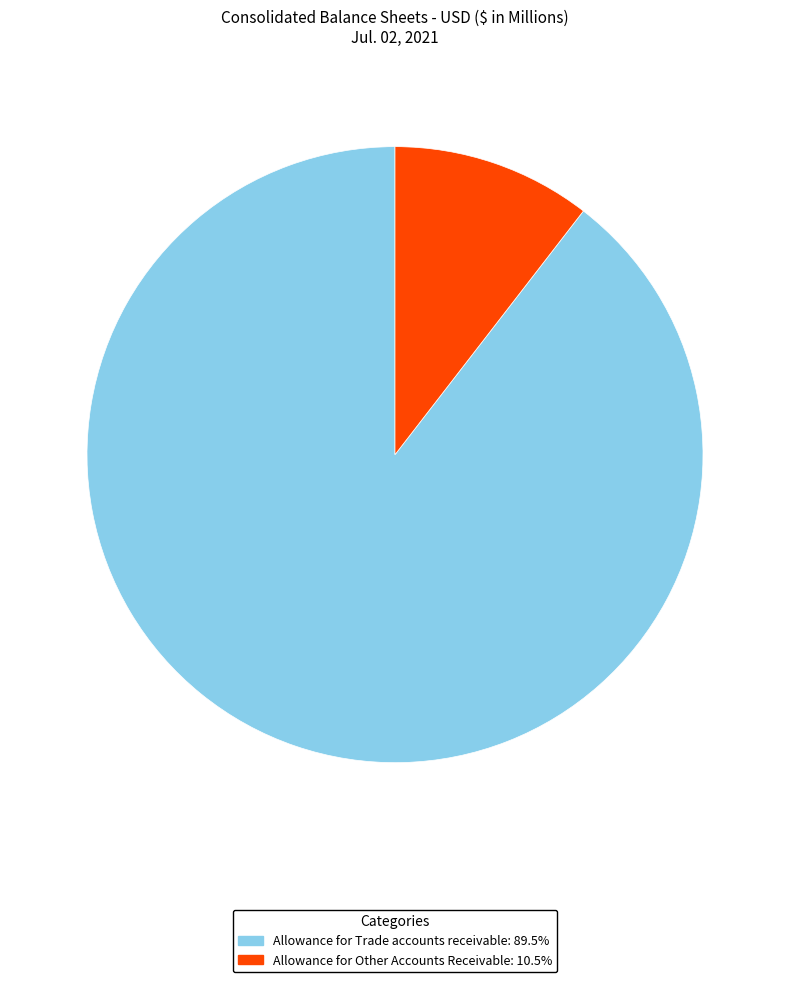

What is the ratio of the value at Allowance for Trade accounts receivable to the value at Allowance for Other Accounts Receivable?

8.5